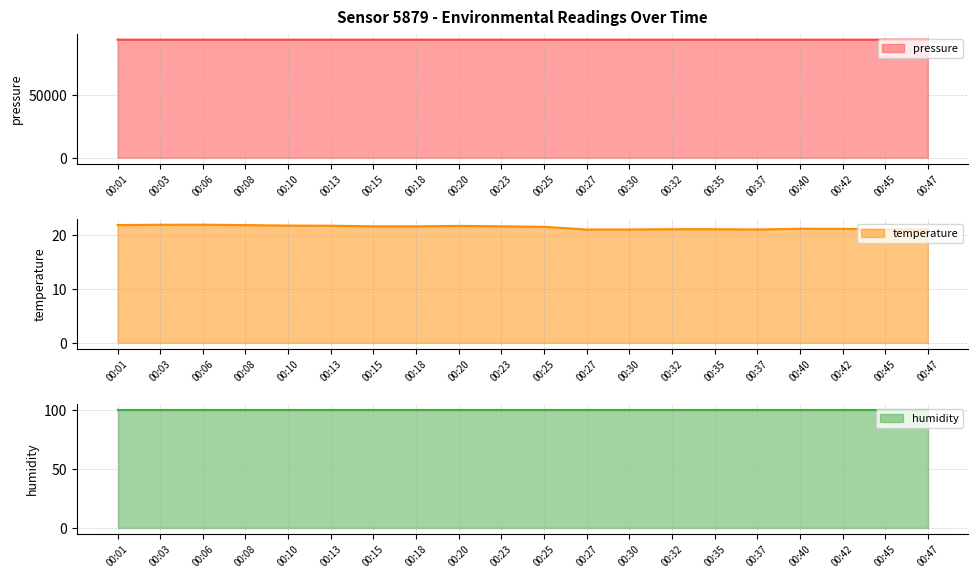

True or false: pressure (line) and humidity (line) intersect in this chart.

False